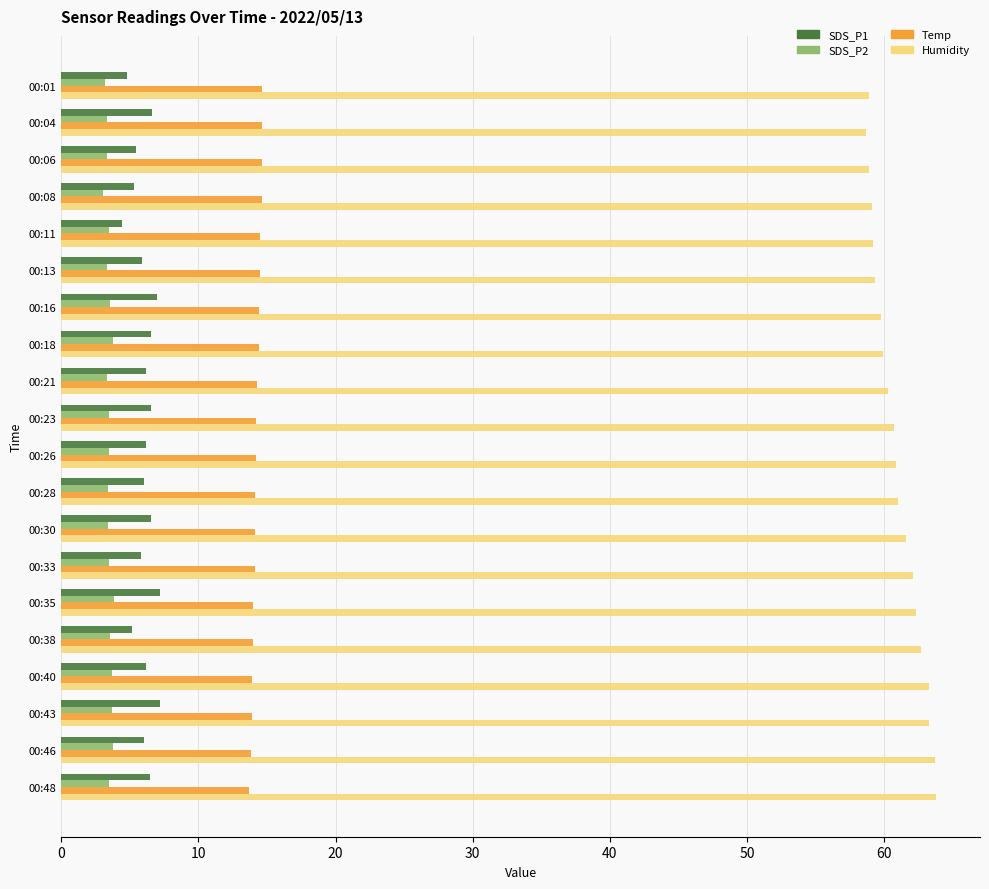

Which series has the largest range (max minus min)?

Humidity